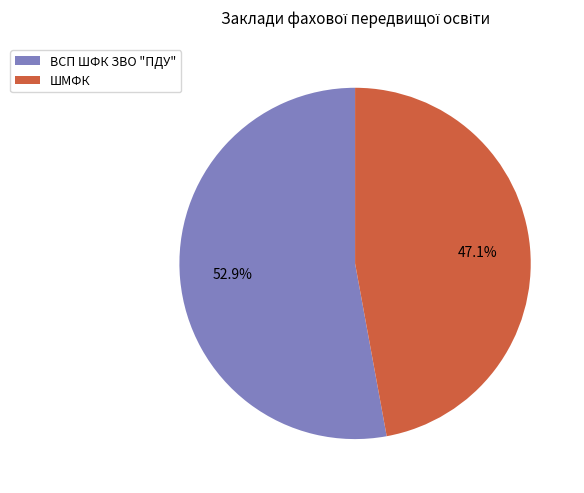

Which slice is the largest?

ВСП ШФК ЗВО "ПДУ"